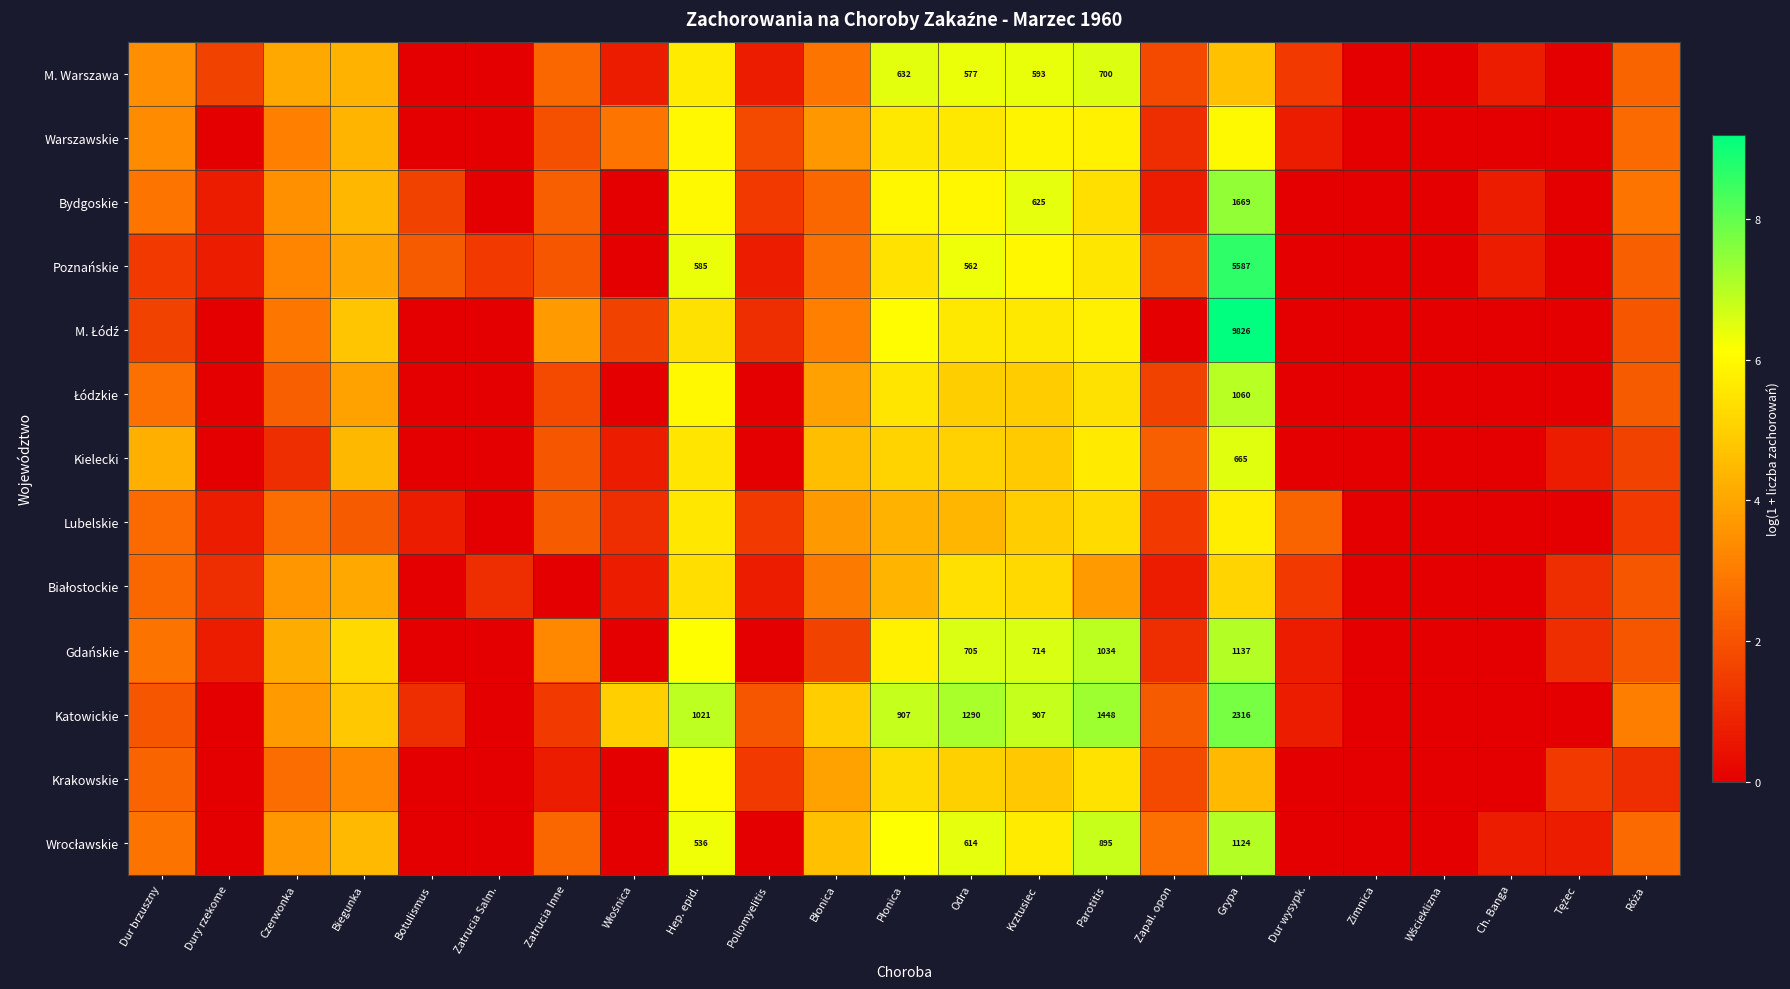

What is the total value across all series at Zatrucia Salm.?

2.5